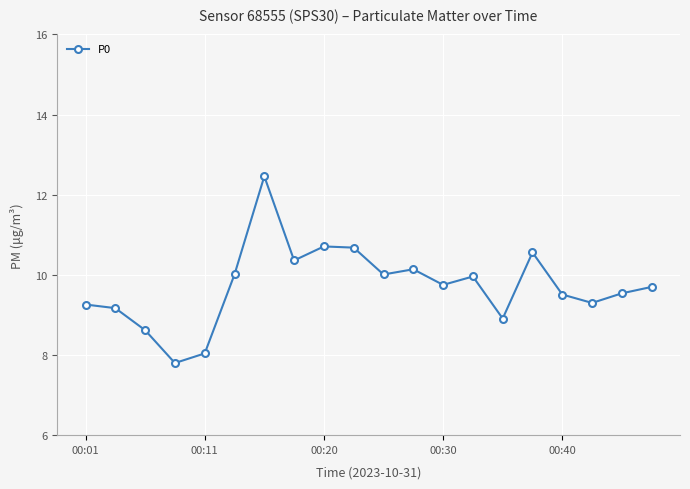

What is the difference between the maximum and minimum values?

4.7